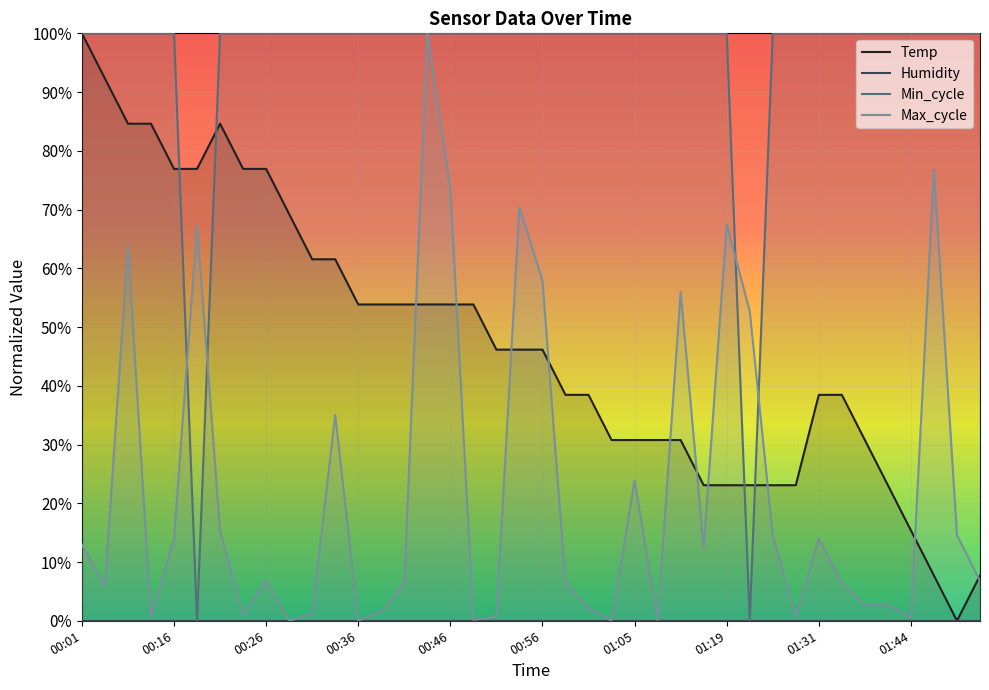

Read the Temp value at 00:01.

1.0